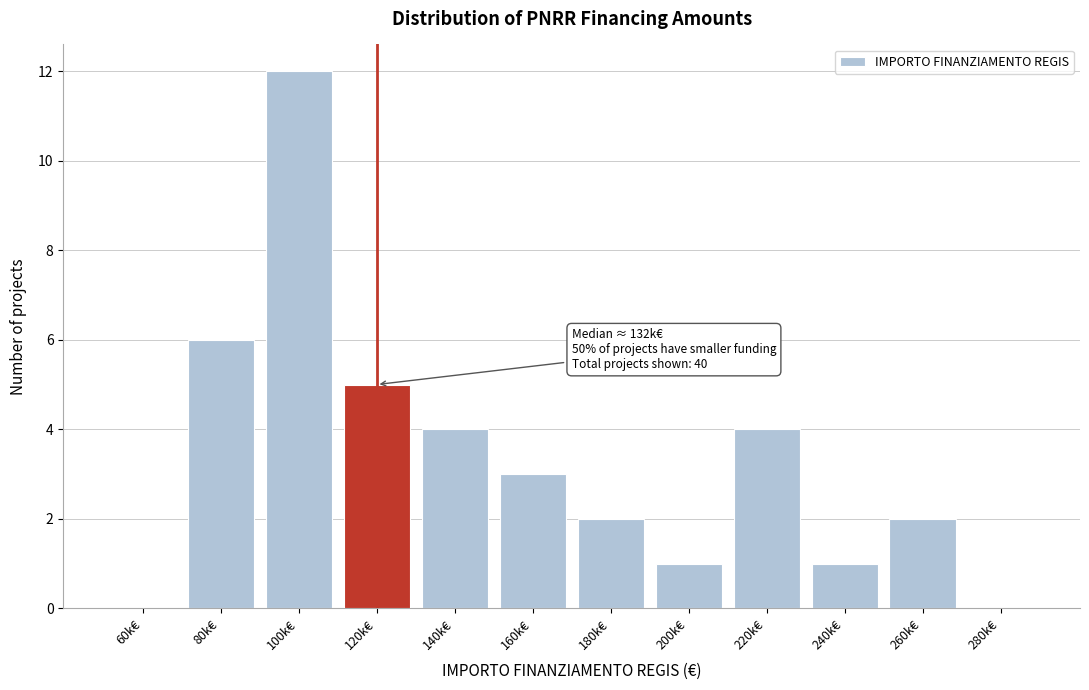

Reading left to right, list all the values displayed in this chart.

60k€=0	80k€=6	100k€=12	120k€=5	140k€=4	160k€=3	180k€=2	200k€=1	220k€=4	240k€=1	260k€=2	280k€=0